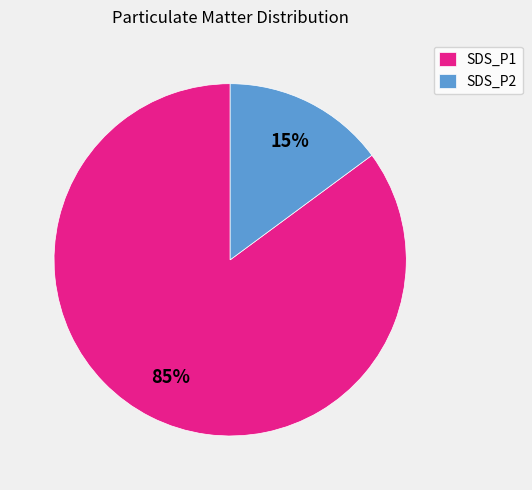

Does any single category account for the majority?

Yes